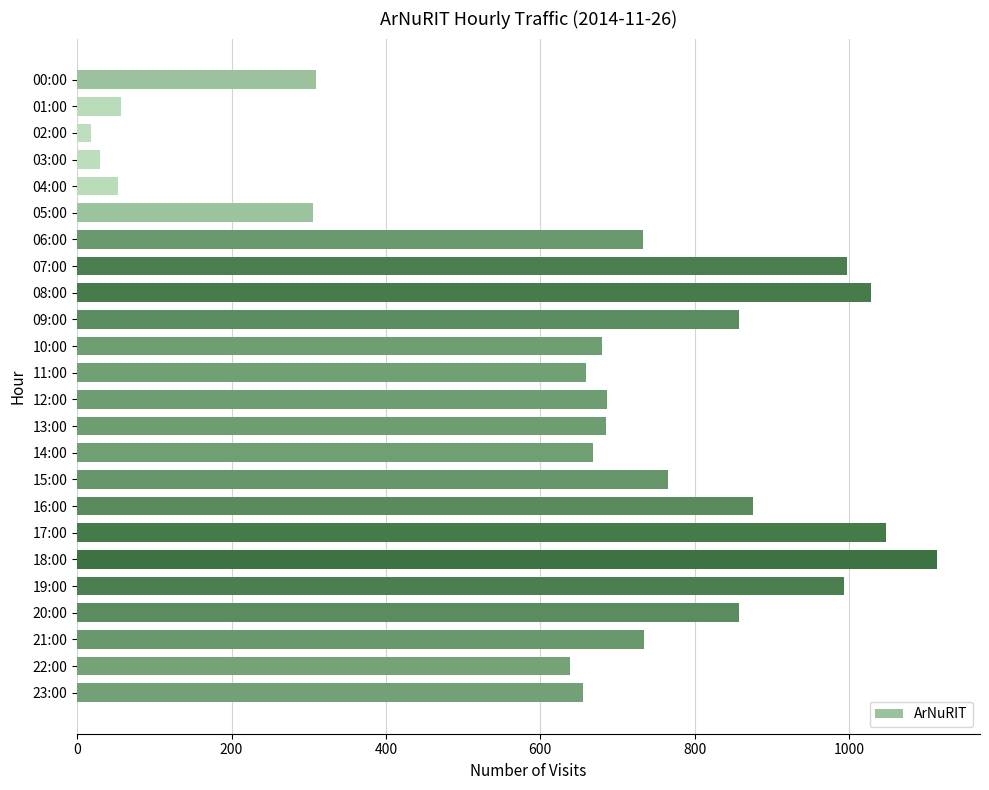

The chart shows a value of 947 at 10:00. True or false?

False